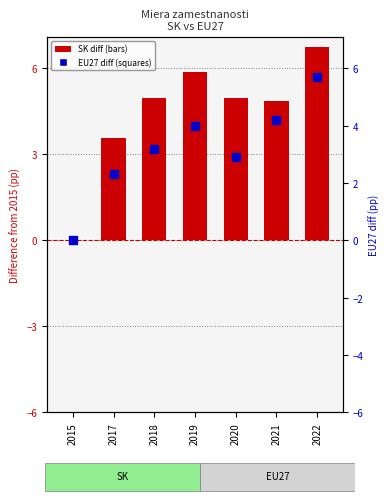

At how many categories does at least one series exceed 1?

6